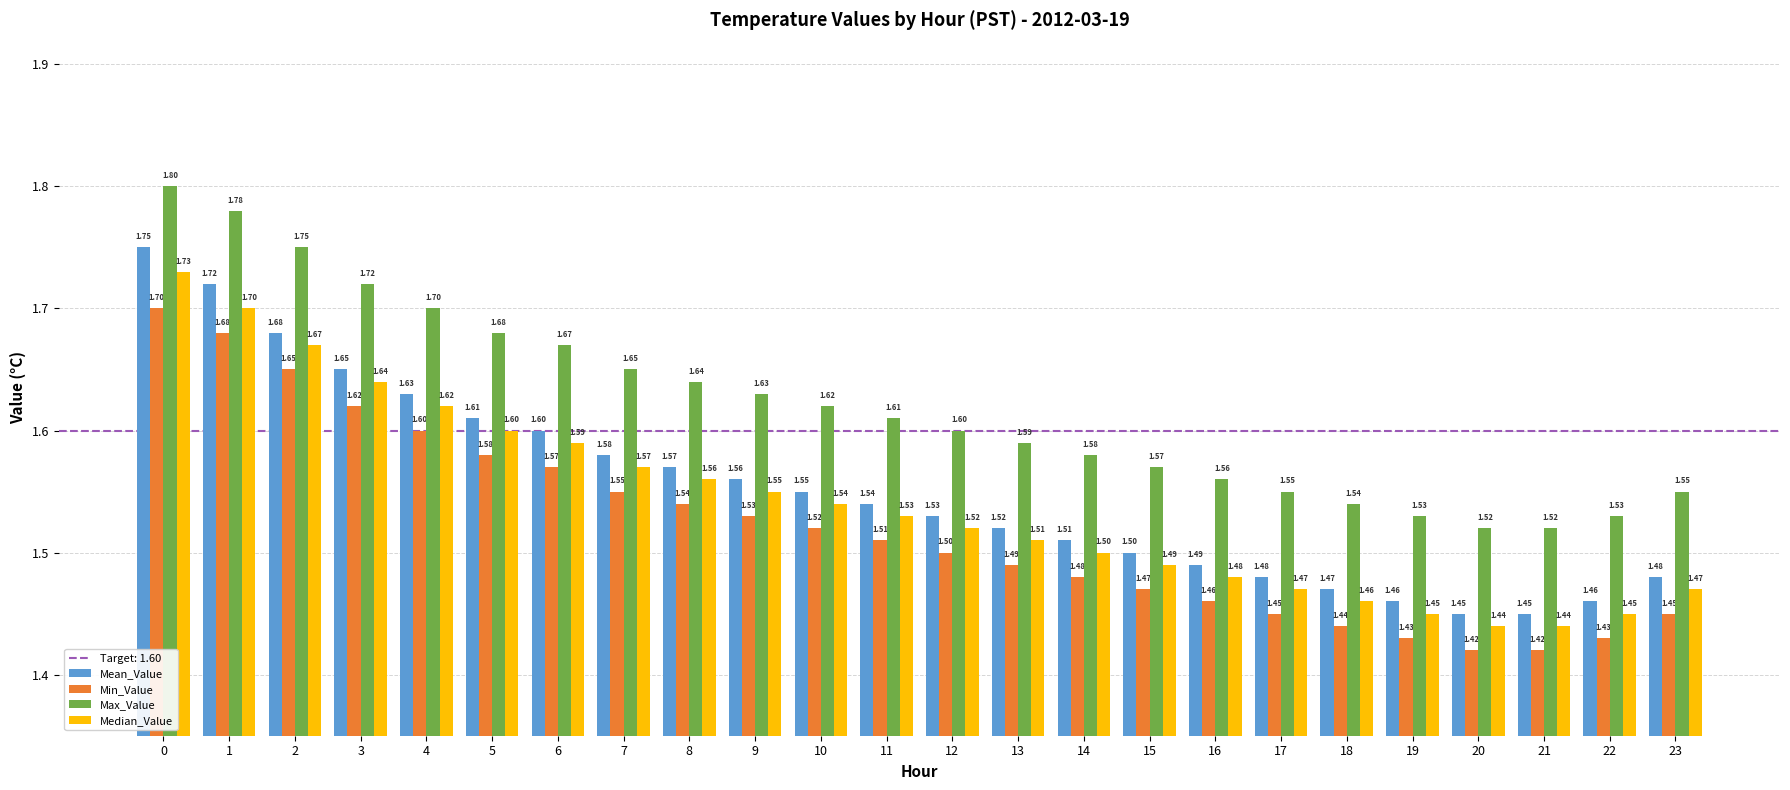

Between 0 and 20, which series saw the biggest shift?

Mean_Value